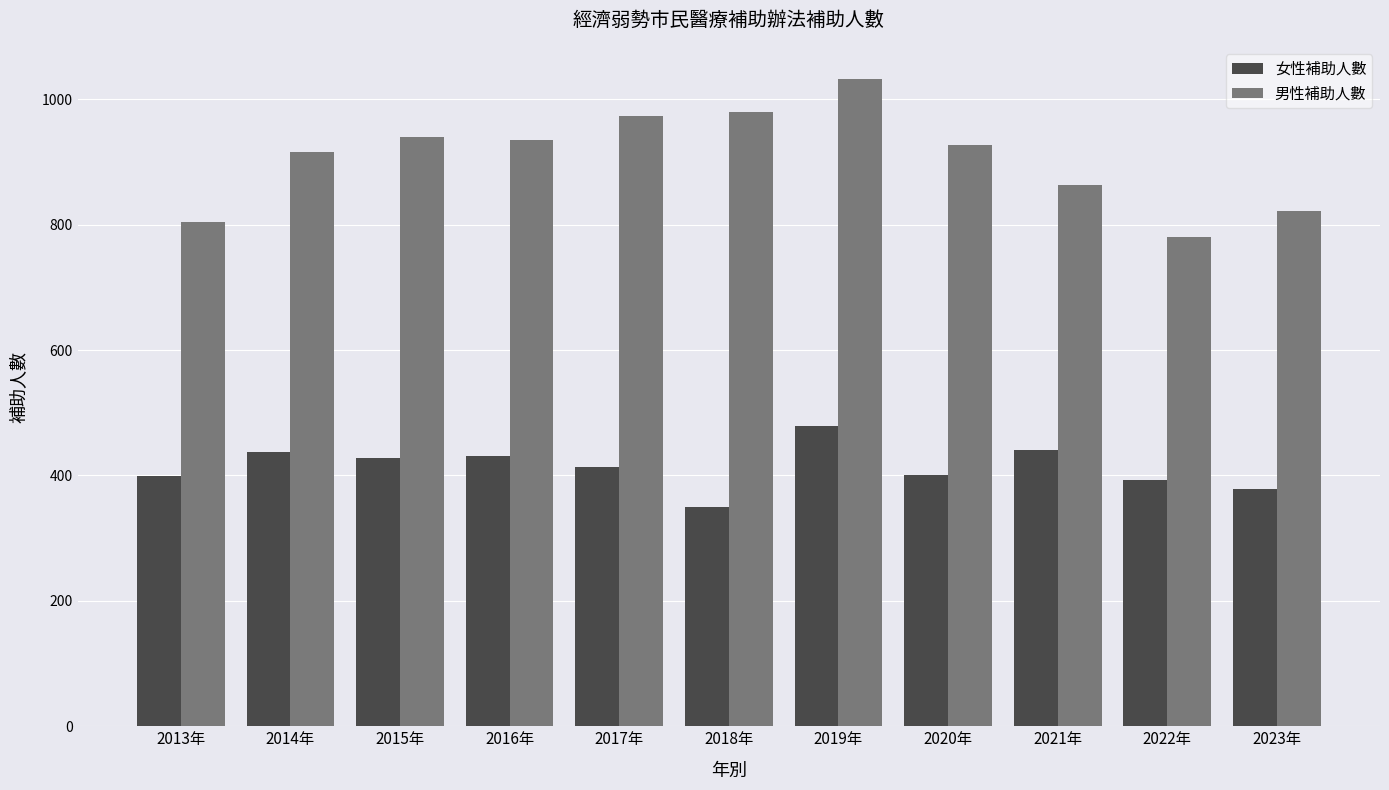

At how many categories does at least one series exceed 583?

11